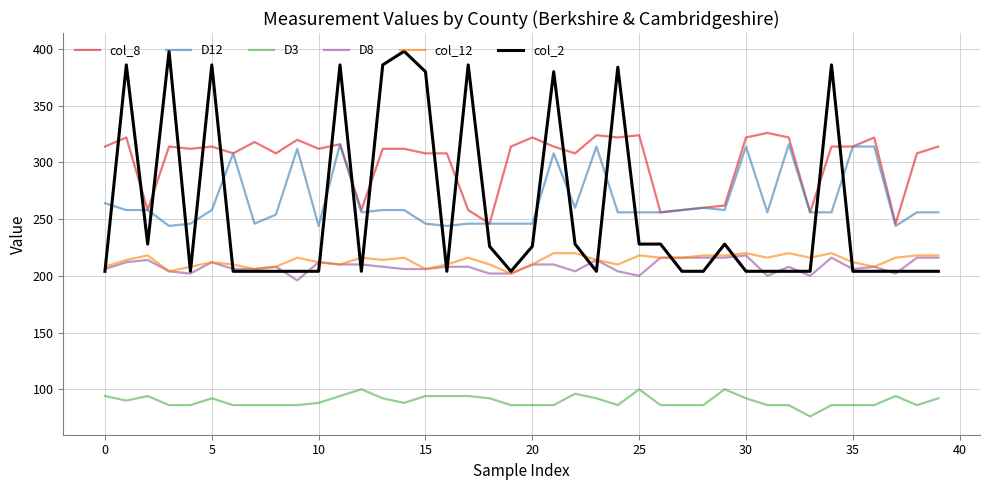

True or false: D3 and col_12 cross at least once.

False